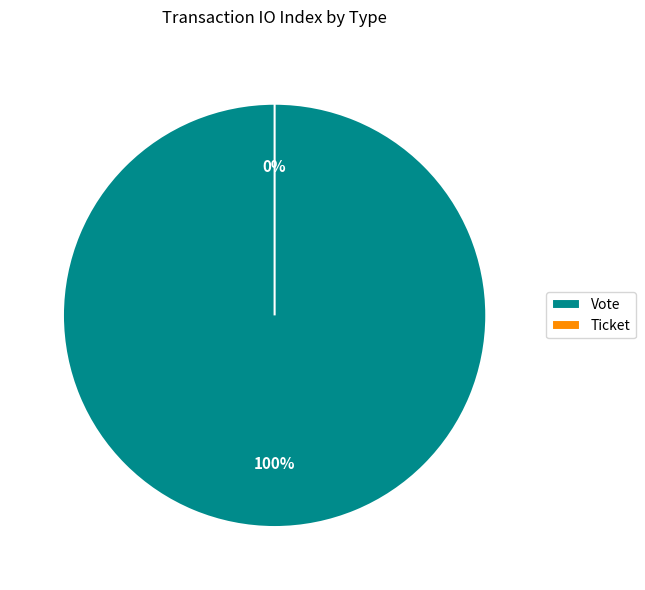

To the nearest percent, what is the difference between the Vote and Ticket slice percentages?

100%